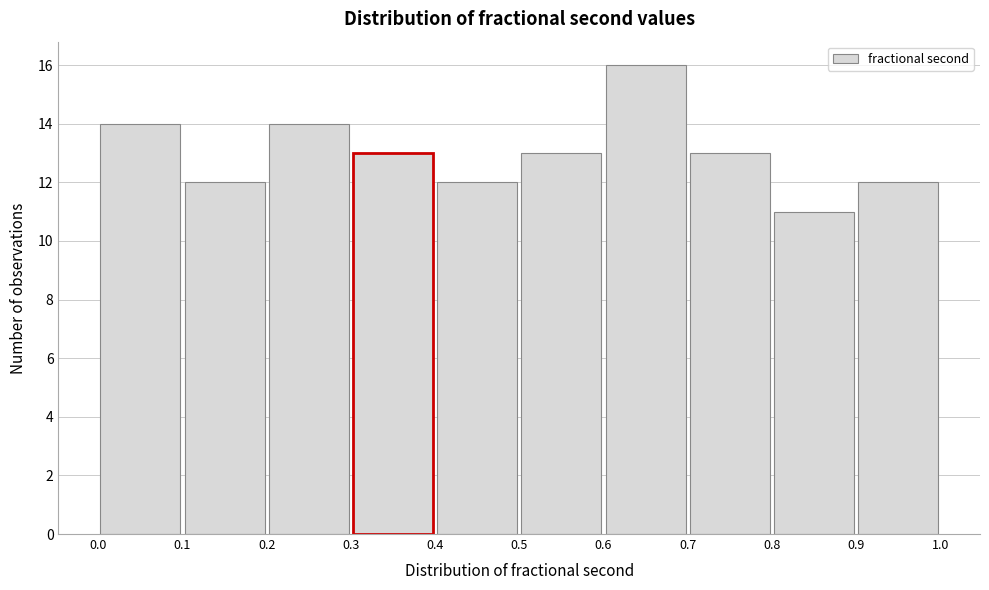

What is the height of the bar covering 0.1 to 0.2 on the x-axis? The values are not printed on the chart, so give them approximately, as read against the axis.

12